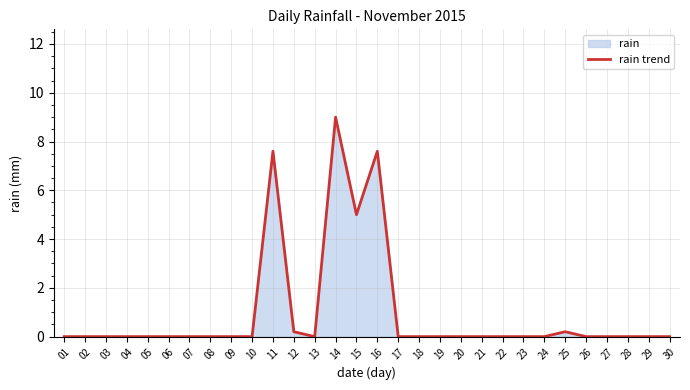

Between 16 and 04, which is larger?

16